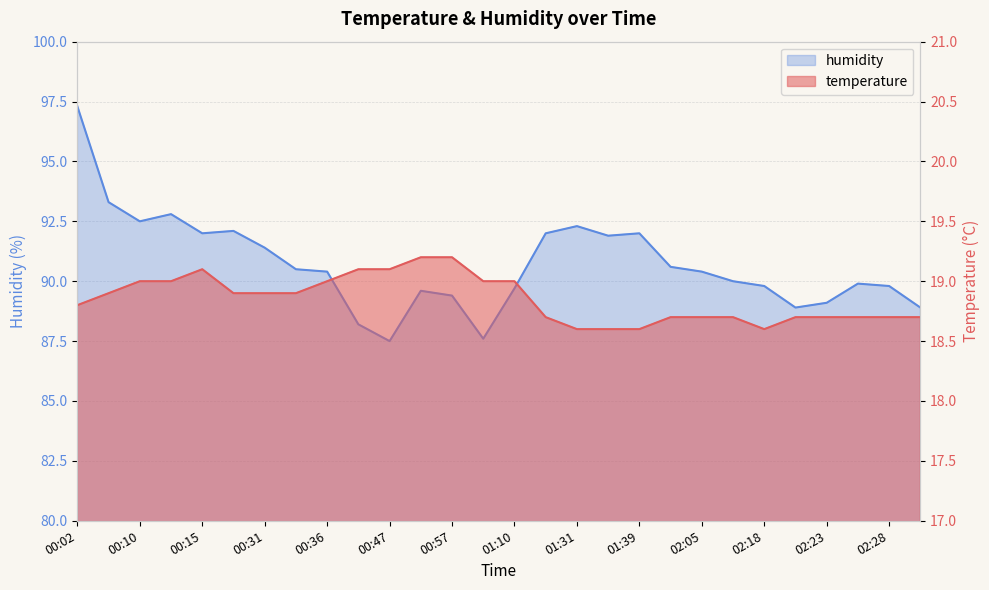

Where is humidity nearest to the value 92?

00:15